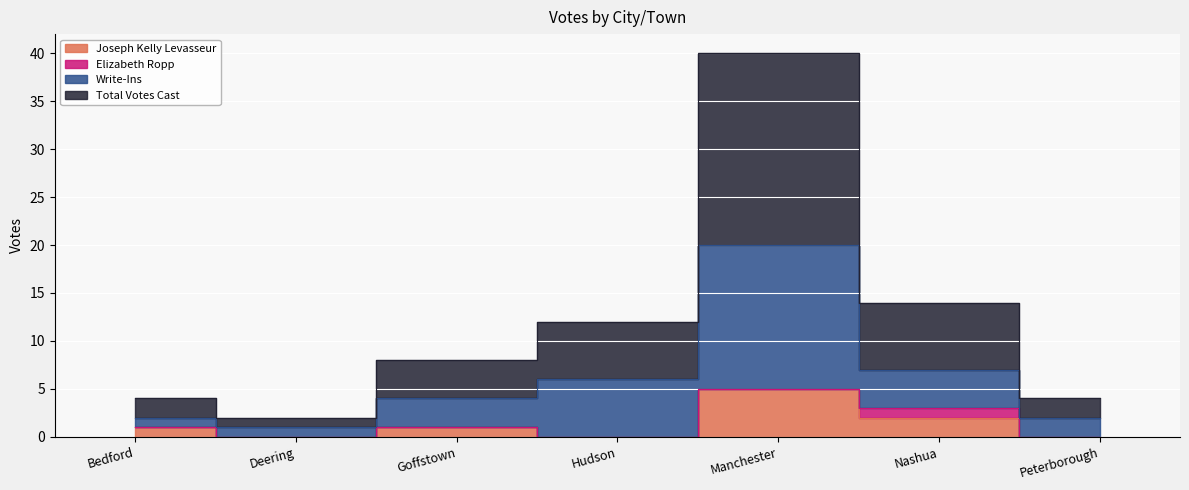

How many data points does each series have?

7